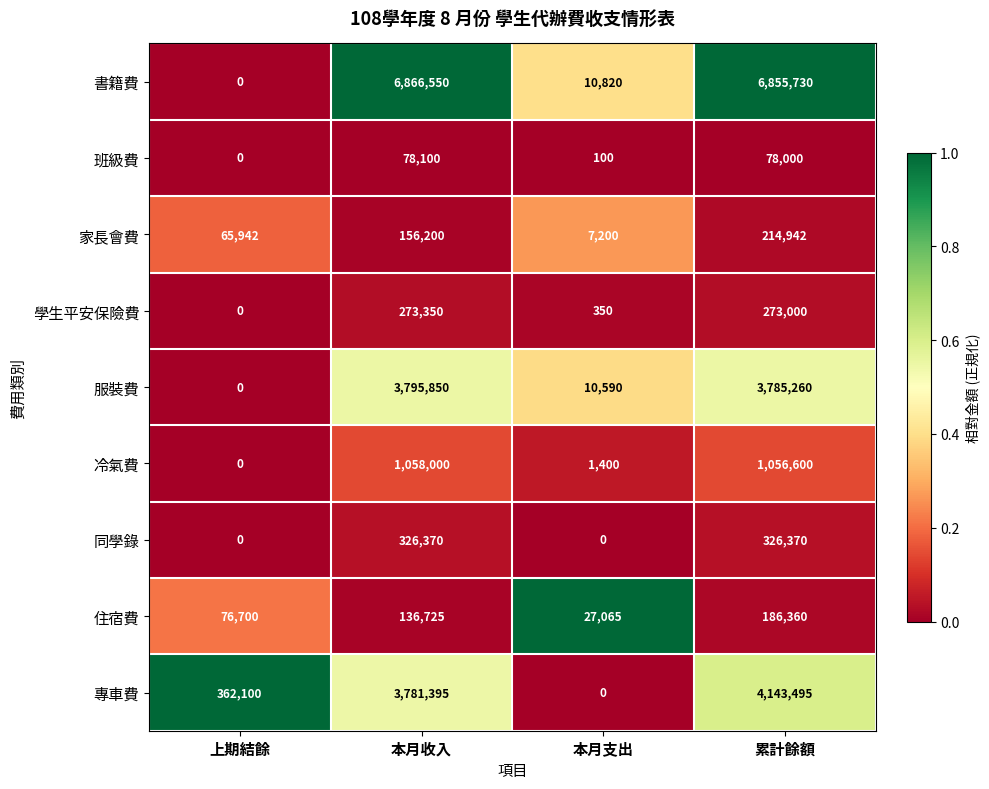

What is the difference between the second highest and minimum values in the 同學錄 series?

326370